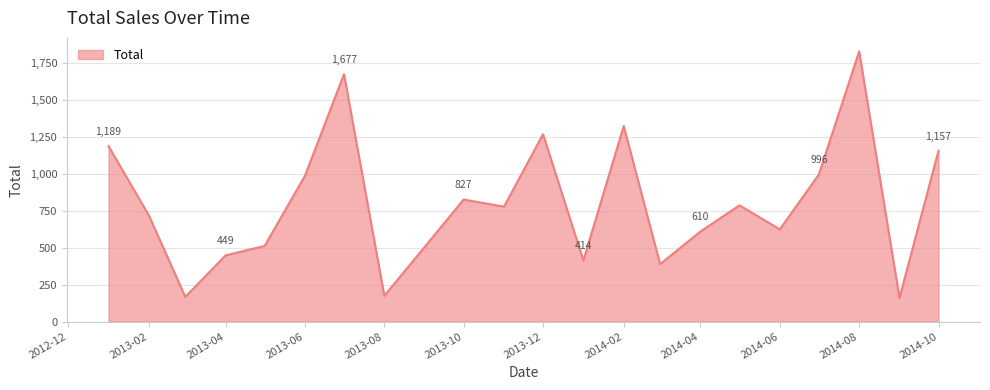

What is the difference between the maximum and minimum values?

1670.6